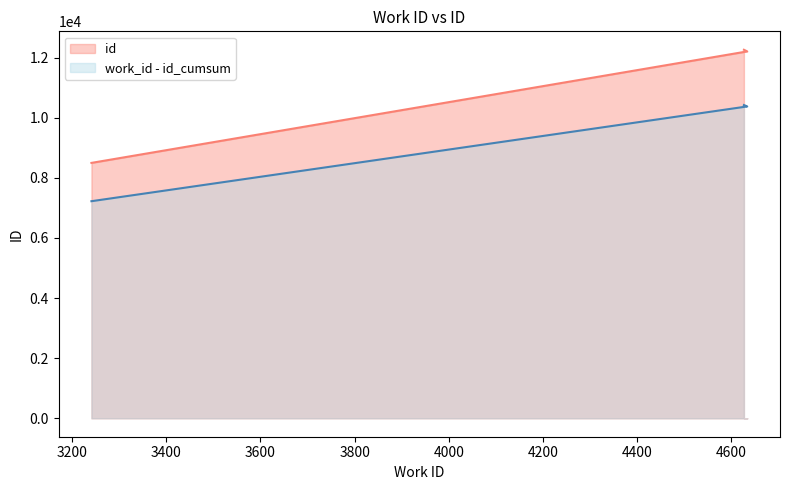

Which label corresponds to the largest value in the chart?

4627